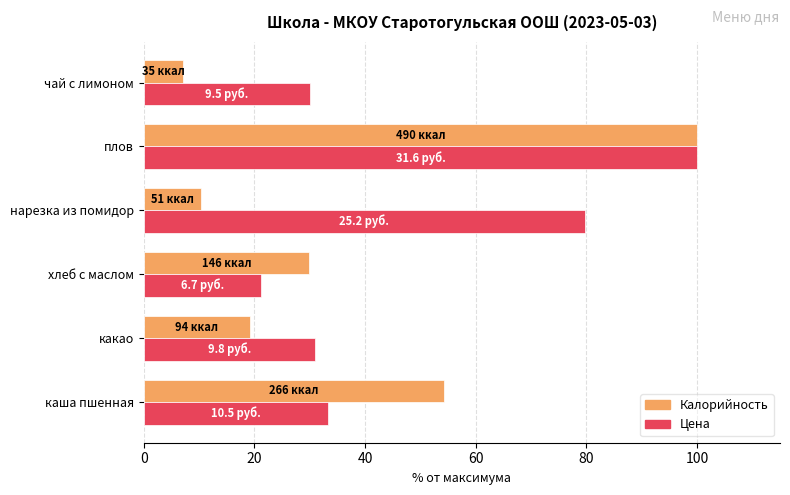

What is the lowest value of the Цена series?

21.2